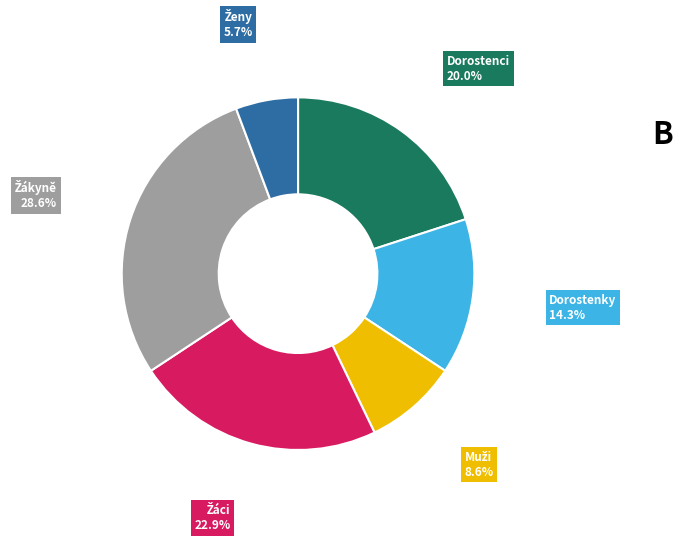

Is there a majority slice in this chart?

No